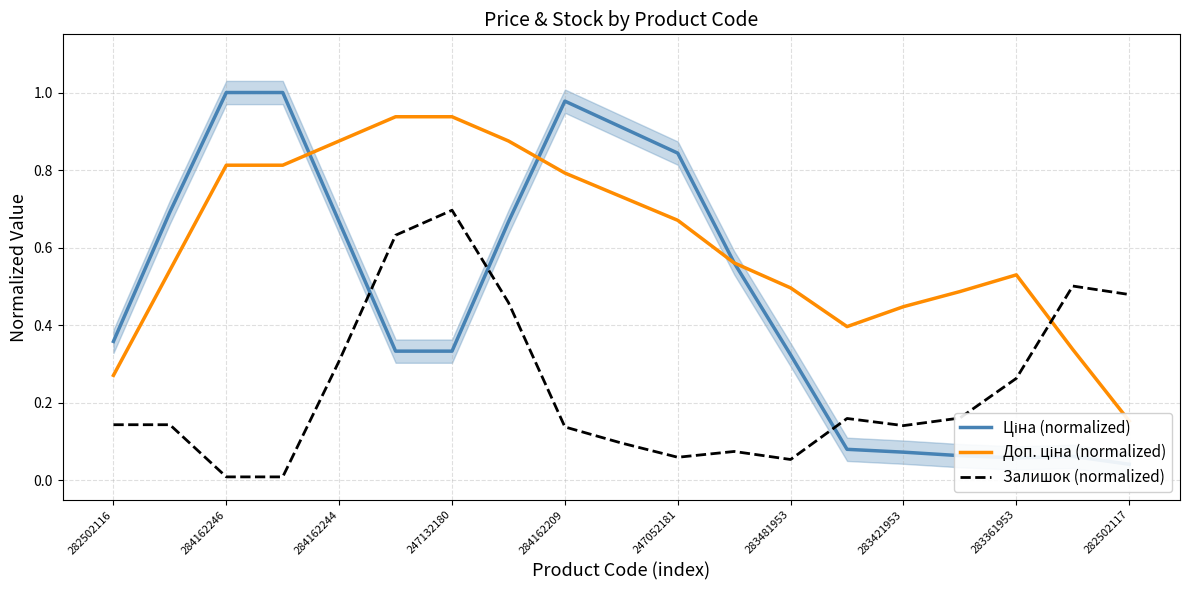

What is the average value of the Залишок (normalized) series?

0.2